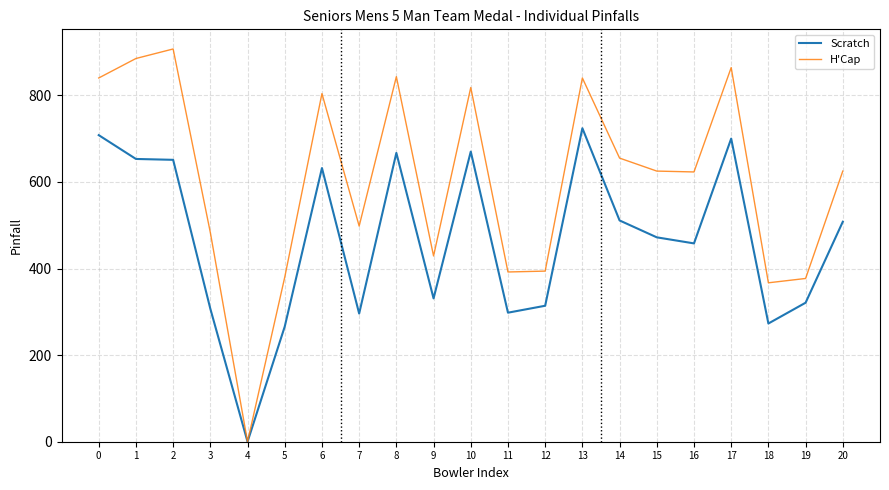

Is the value of H'Cap at 1 greater than the value of Scratch at 20?

Yes